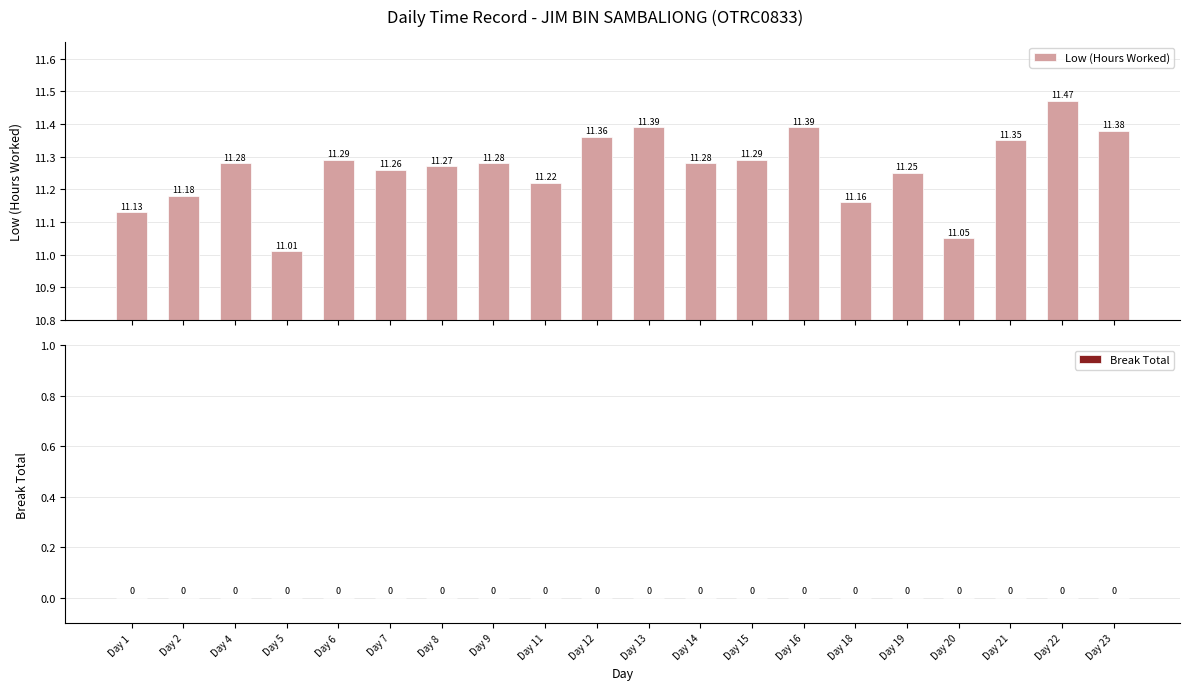

What is the difference between the maximum and minimum values?

0.5